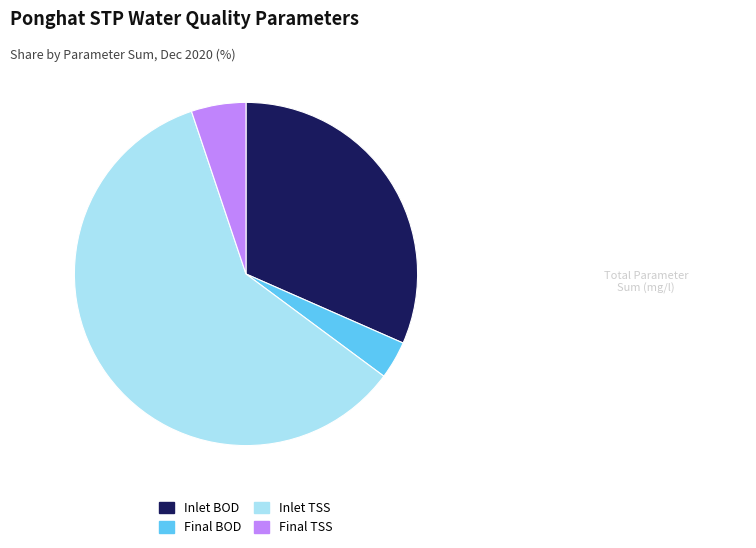

Does Inlet TSS account for over 50% of the chart?

Yes